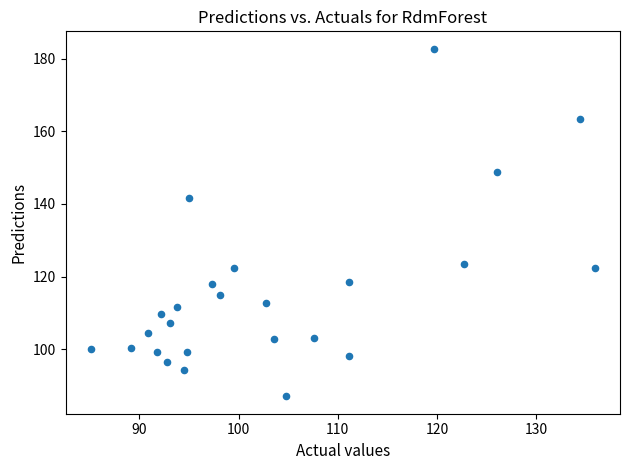

What Y value in the scatter plot is closest to 134?

141.7